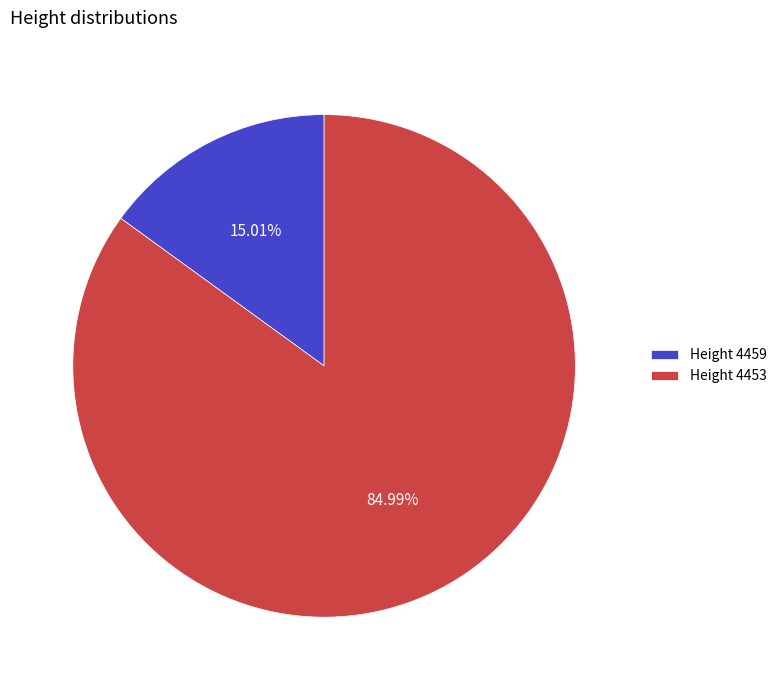

Which slice represents more than half of the pie?

Height 4453